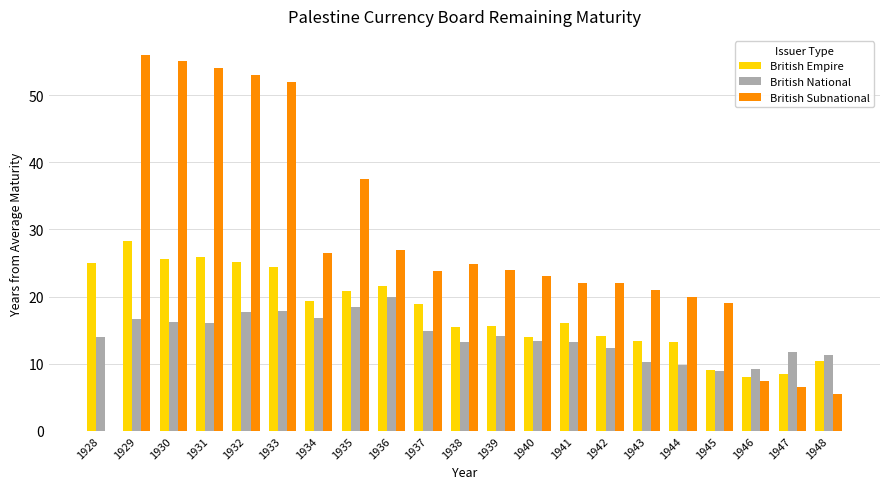

What is the highest value of the British Empire series?

28.2